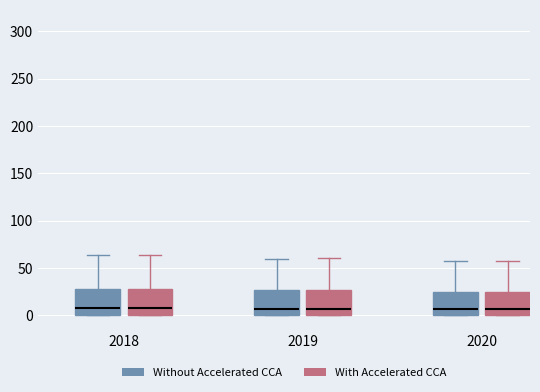

Where is the lower edge of the box for 2019 (Without Accelerated CCA) on the y-axis? The values are not printed on the chart, so give them approximately, as read against the axis.

0